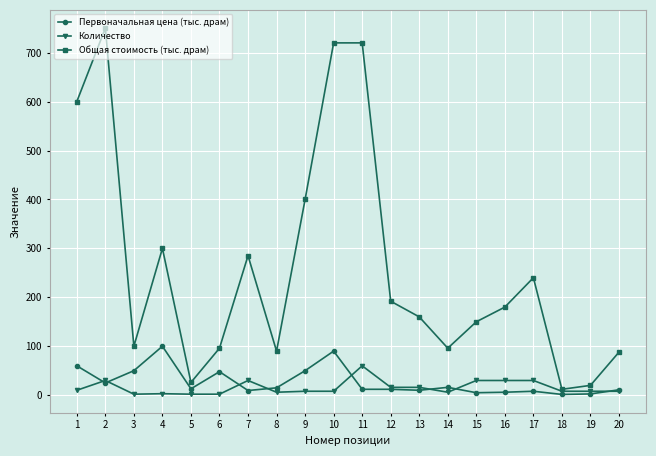

What is the difference between the Количество values at 10 and 11?

52.0